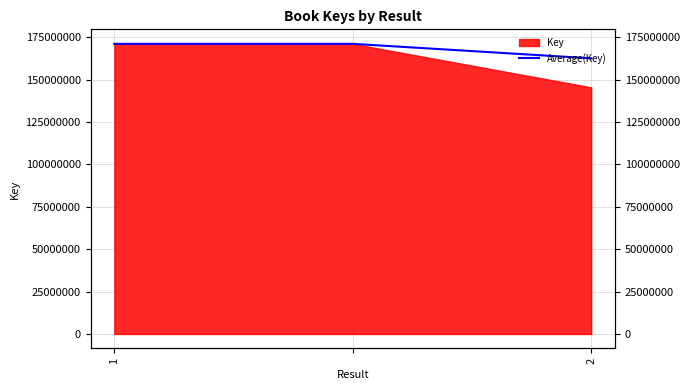

The chart shows a value of 62328772 at 2. True or false?

False